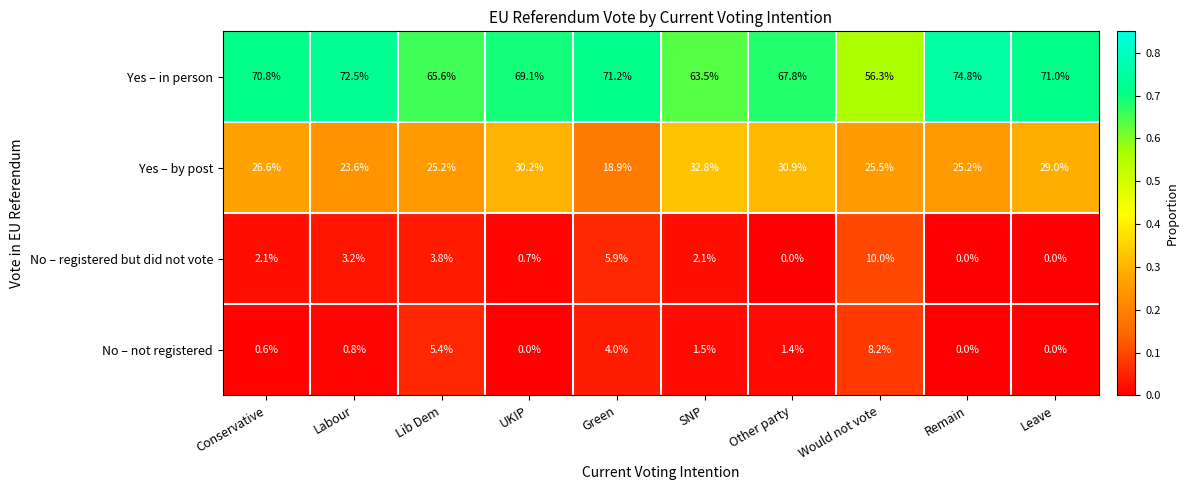

What is the highest value of the Yes – by post series?

32.8